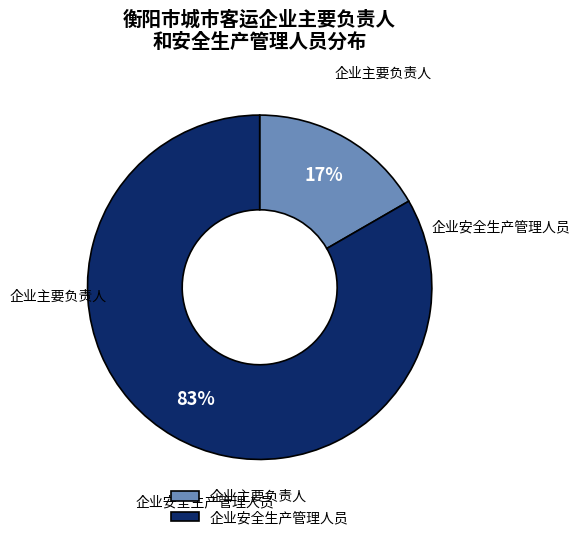

Between 企业主要负责人 and 企业安全生产管理人员, which is larger?

企业安全生产管理人员